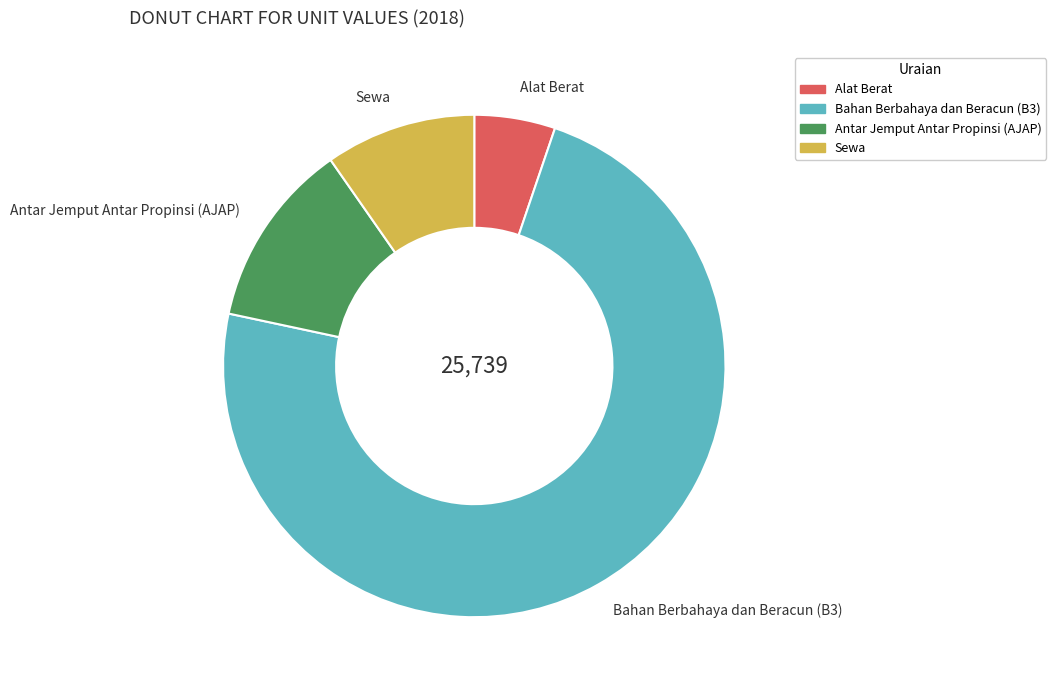

True or false: Alat Berat accounts for 5% of the total.

True